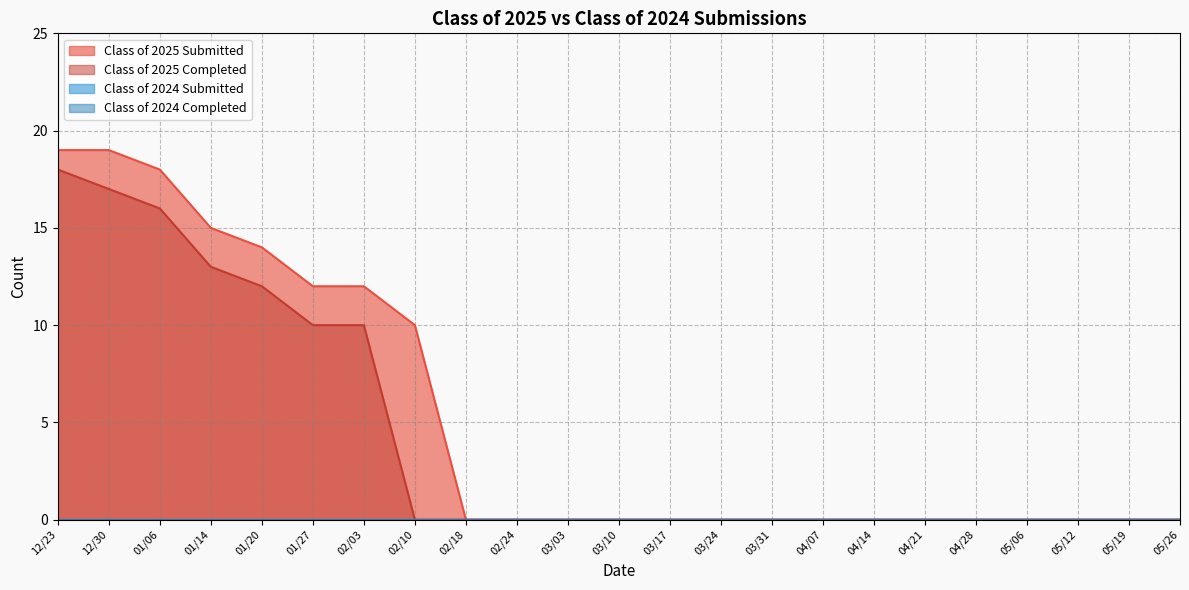

What is the difference between the maximum and minimum values in the Class of 2025 Completed series?

18